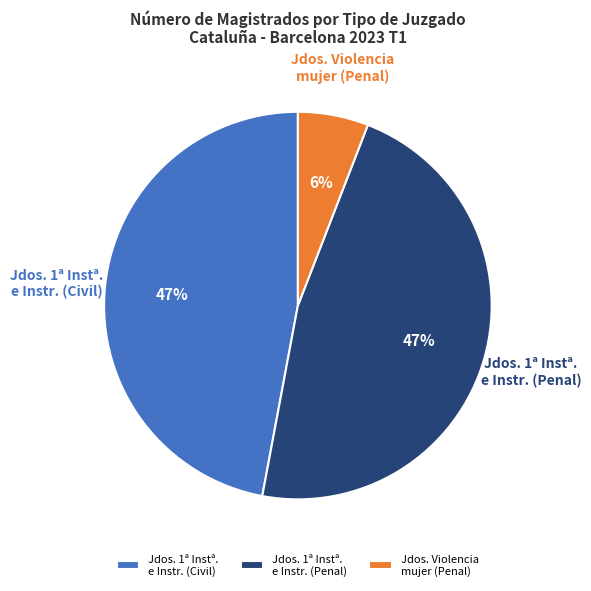

Is there a majority slice in this chart?

No